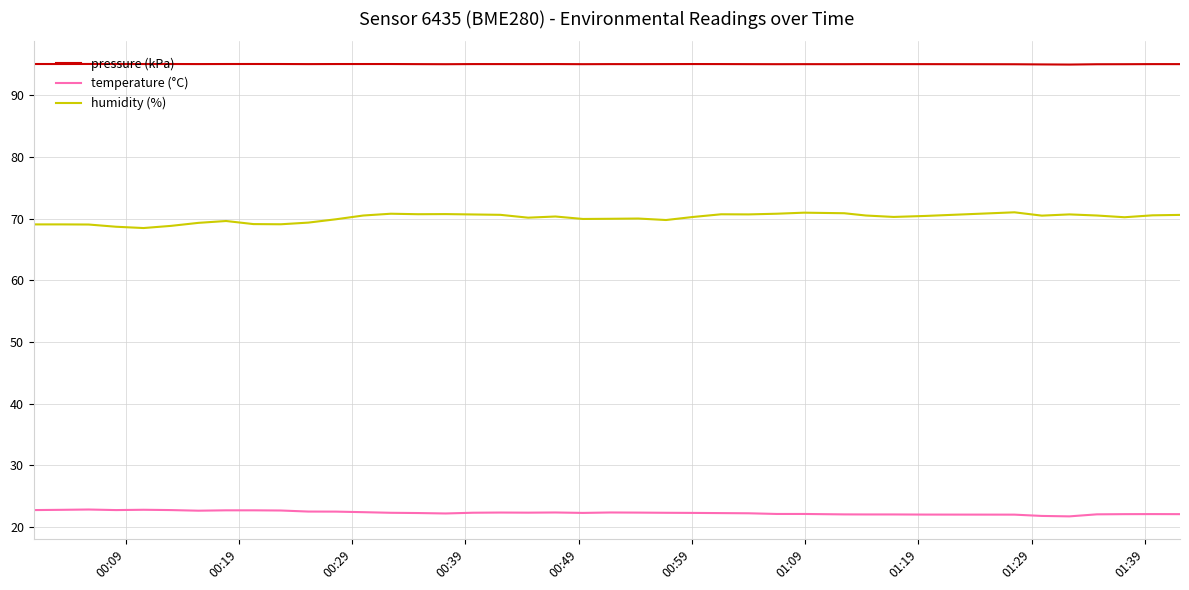

Rank the series by their maximum value, from highest to lowest.

pressure (kPa), humidity (%), temperature (°C)